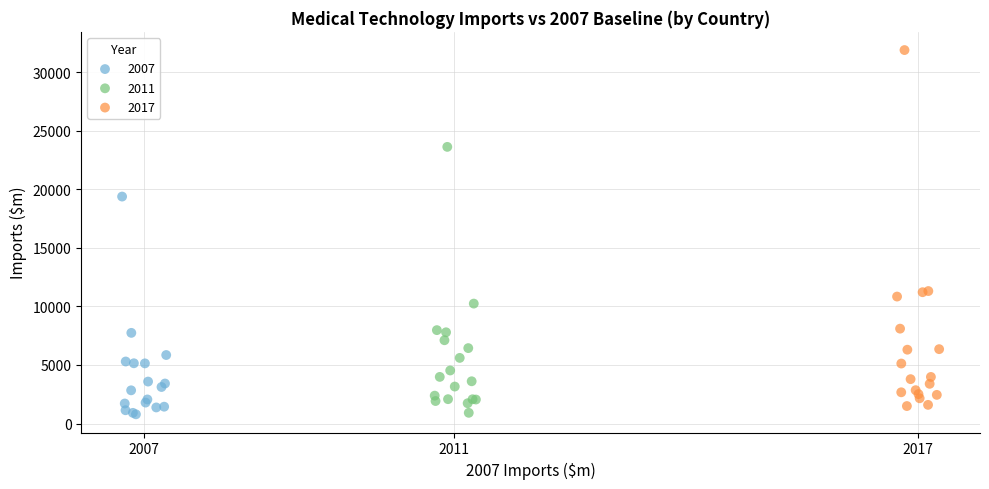

Which series reaches the maximum Y coordinate?

2017